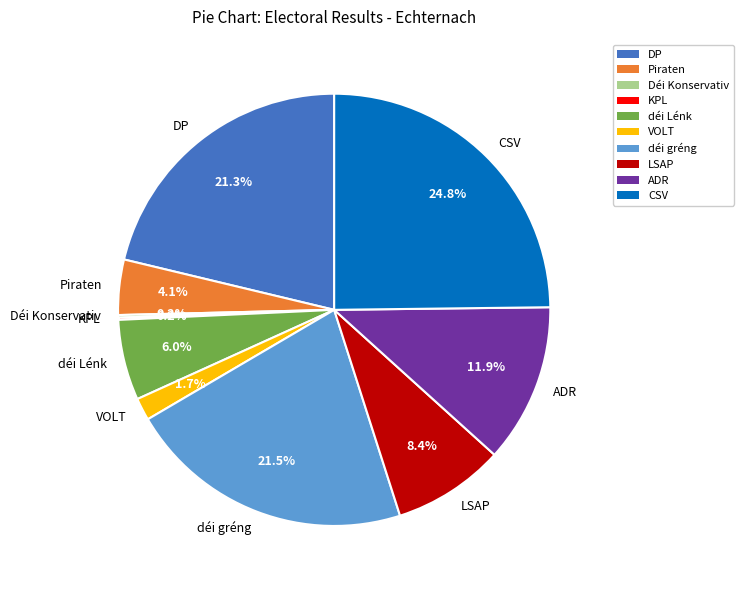

To the nearest percent, what is the average slice percentage?

10%